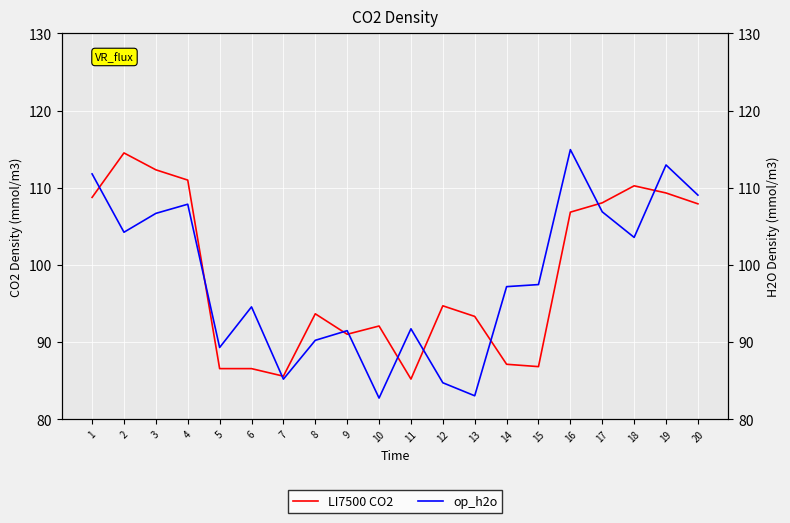

Rank the series at 10 from highest to lowest value.

LI7500 CO2, op_h2o